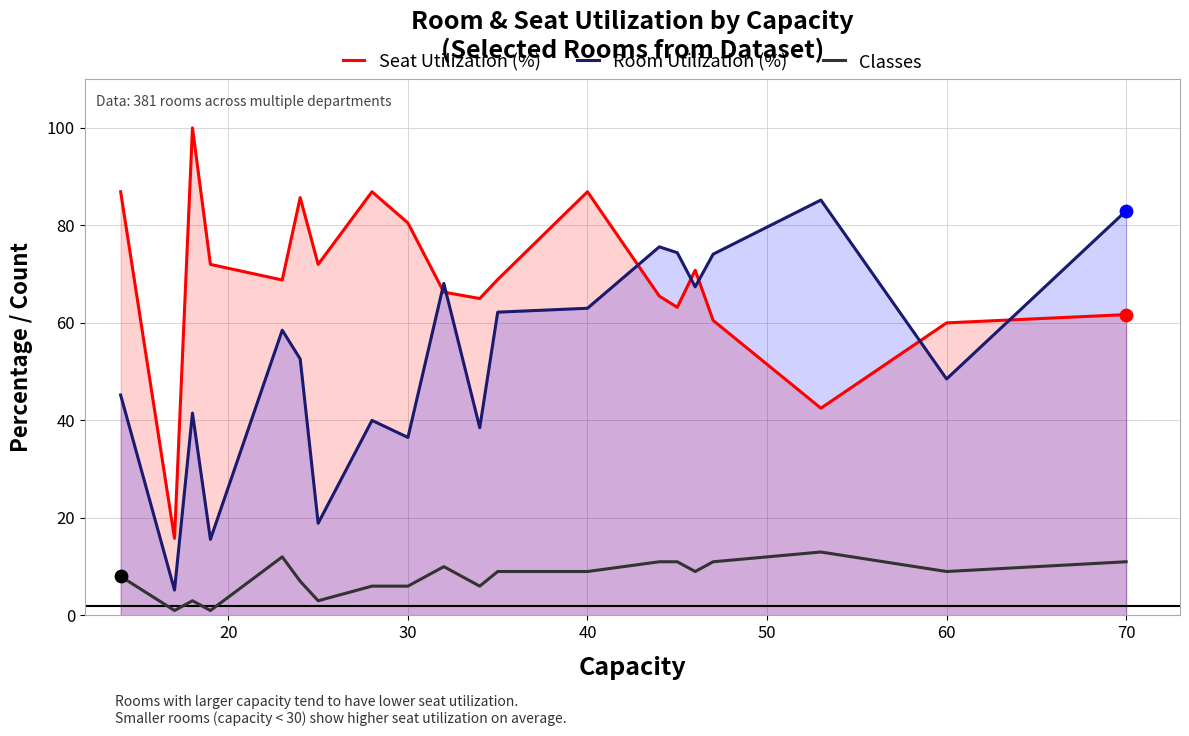

Which series has the largest total across all categories?

Seat Utilization (%)